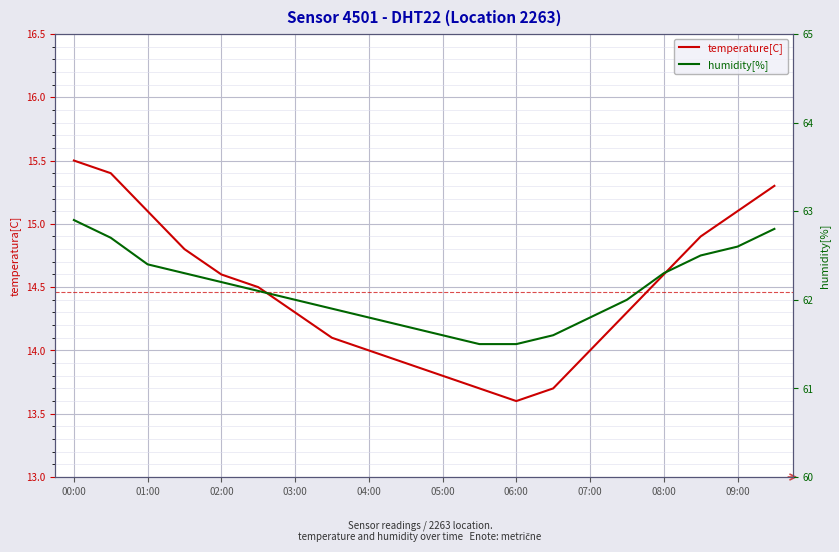

At which category does the chart reach its peak across all series?

00:00